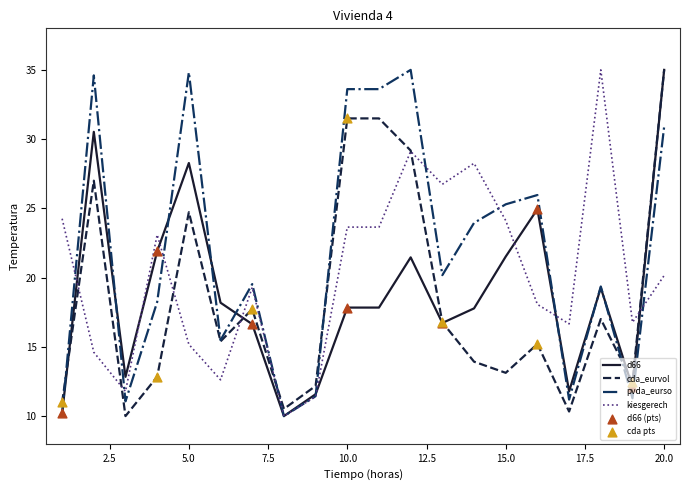

Which series has the largest total across all categories?

pvda_eurso